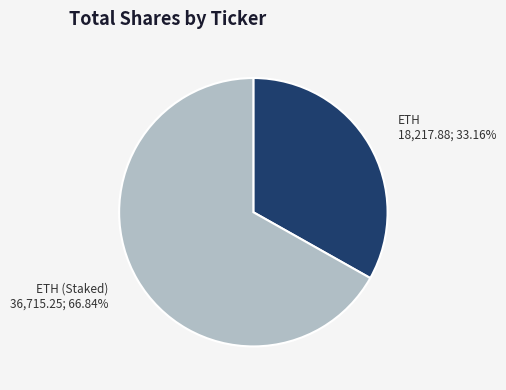

Is there a majority slice in this chart?

Yes